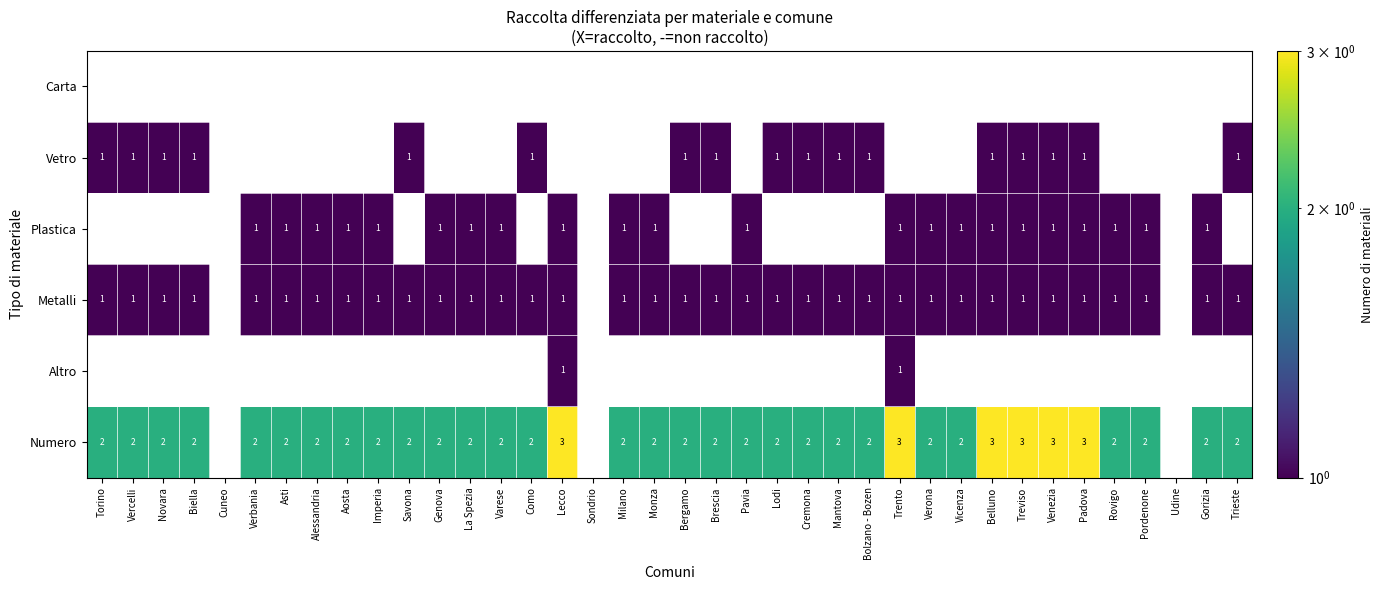

What is the sum of the Numero values at Imperia and Bergamo?

4